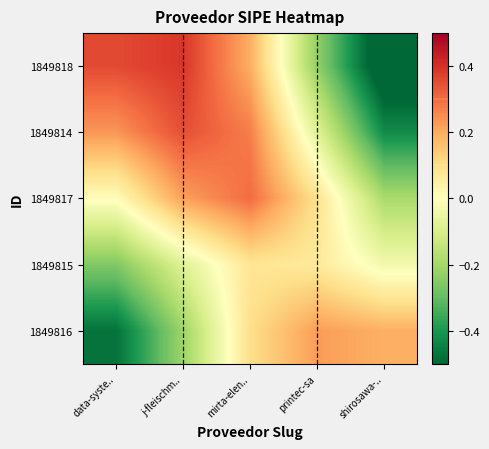

Which has a higher value, printec-sa or j-fleischm..?

j-fleischm..